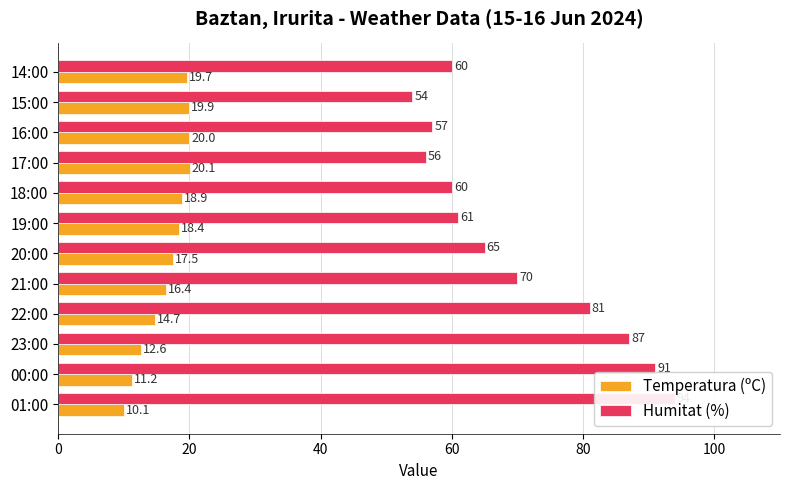

Rank the series by their maximum value, from lowest to highest.

Temperatura (ºC), Humitat (%)